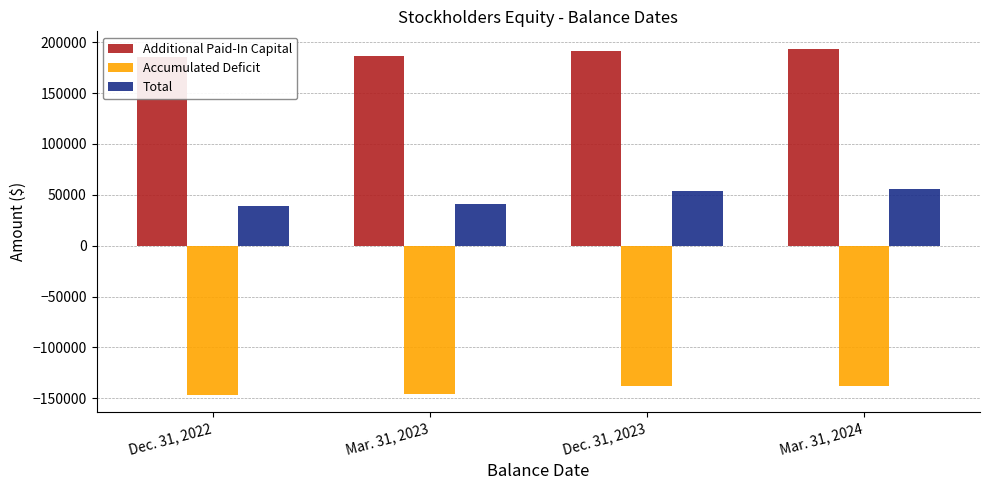

What is the approximate value of Additional Paid-In Capital at Dec. 31, 2023, to the nearest 50?

191550